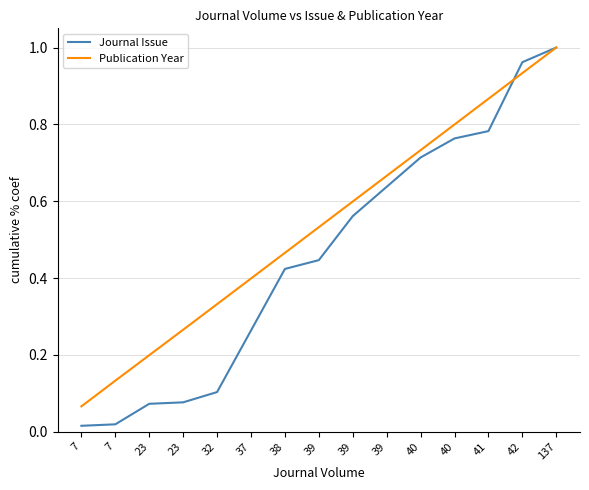

Reading left to right, what are all the values shown in this chart?

Journal Issue: 0.0	0.0	0.1	0.1	0.1	0.3	0.4	0.4	0.6	0.6	0.7	0.8	0.8	1.0	1.0
Publication Year: 0.1	0.1	0.2	0.3	0.3	0.4	0.5	0.5	0.6	0.7	0.7	0.8	0.9	0.9	1.0